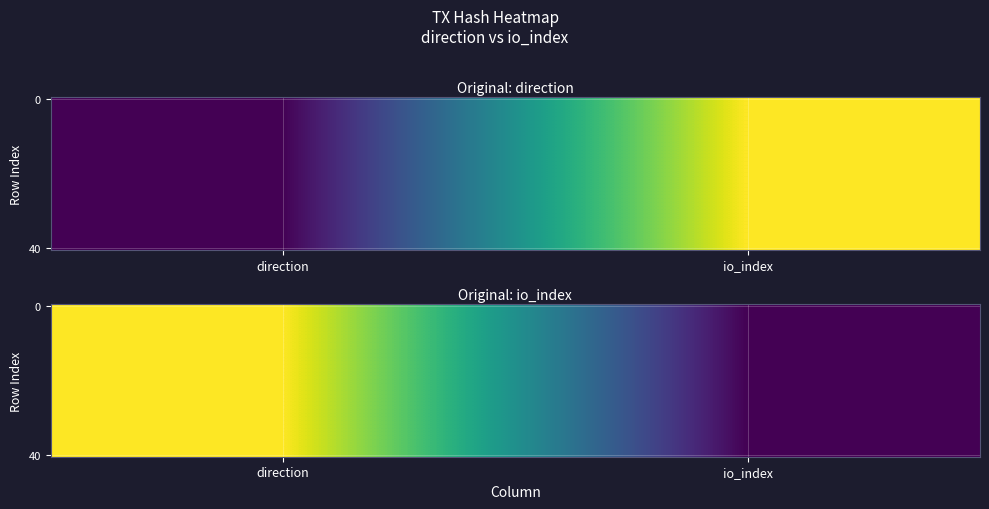

Count the number of data series in this chart.

40